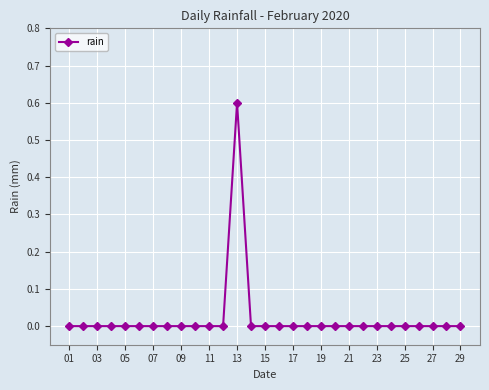

What is the greatest value displayed?

0.6